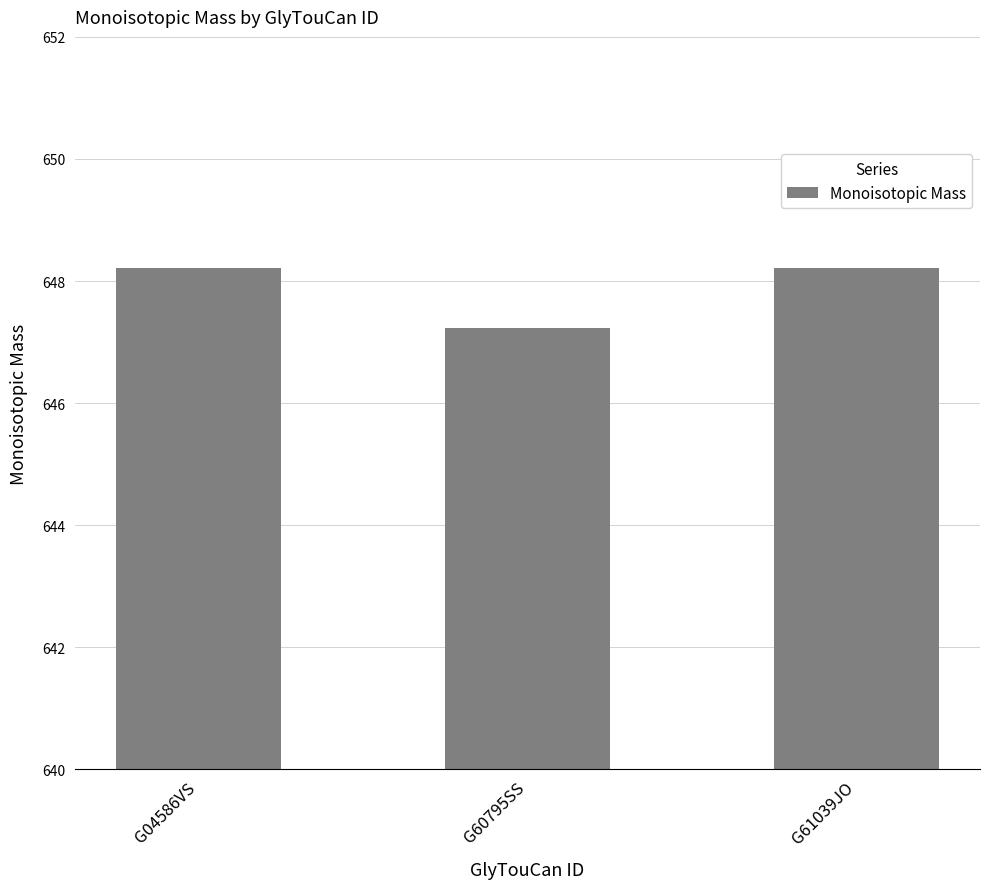

True or false: the data shows 648.2 at G61039JO.

True